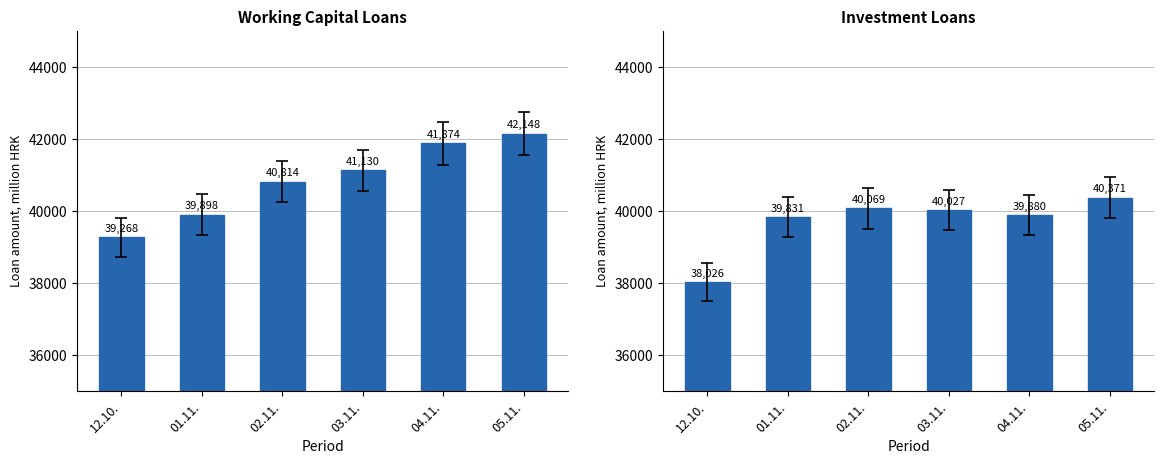

Reading right to left, what are all the values shown in this chart?

Working capital loans (A): 42147.5	41874.4	41129.9	40814.2	39897.6	39267.6
Investment loans (B): 40371.5	39880.3	40026.6	40069.1	39831.3	38026.1